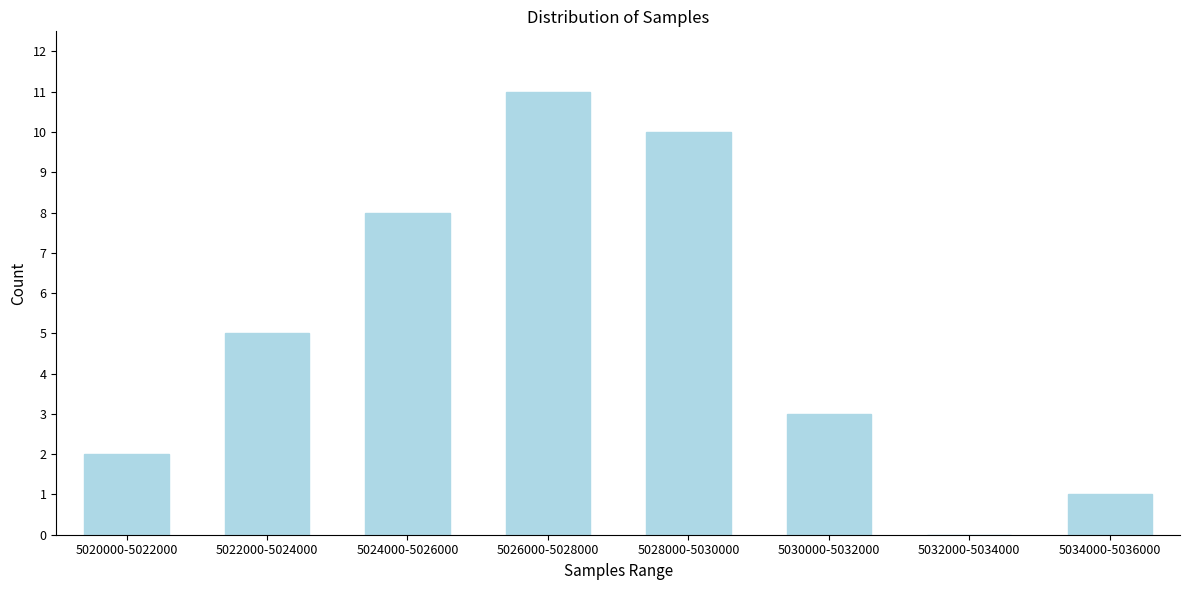

Reading right to left, transcribe all the data shown in this chart.

5034000-5036000=1	5032000-5034000=0	5030000-5032000=3	5028000-5030000=10	5026000-5028000=11	5024000-5026000=8	5022000-5024000=5	5020000-5022000=2